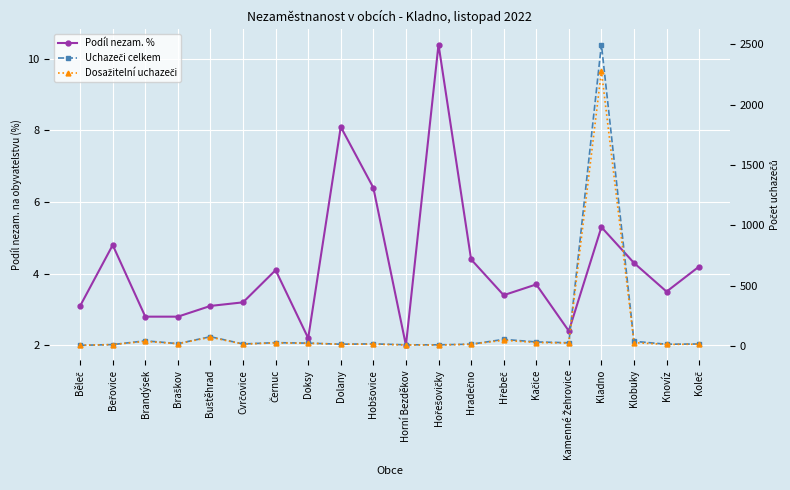

Between which two adjacent categories do Dosažitelní uchazeči and Podíl nezam. % first intersect?

Horní Bezděkov and Hořešovičky